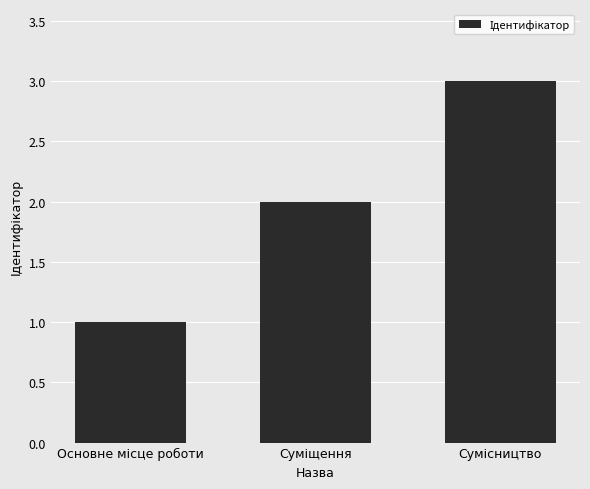

What is the maximum value shown in the chart?

3